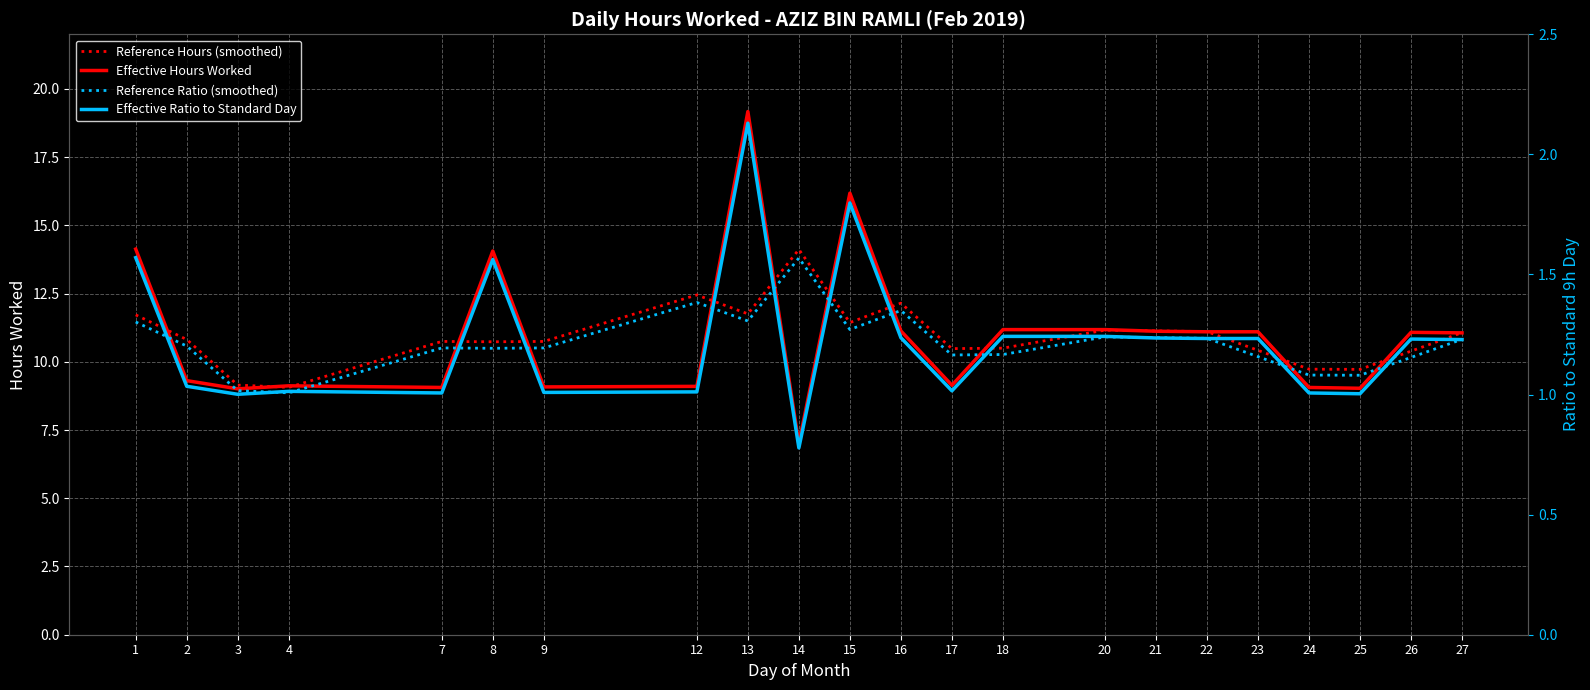

Is this an area chart (filled region under the line)?

No